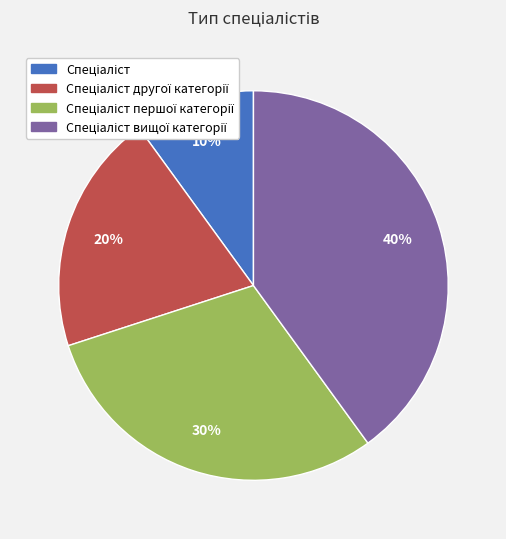

Does any single category account for the majority?

No